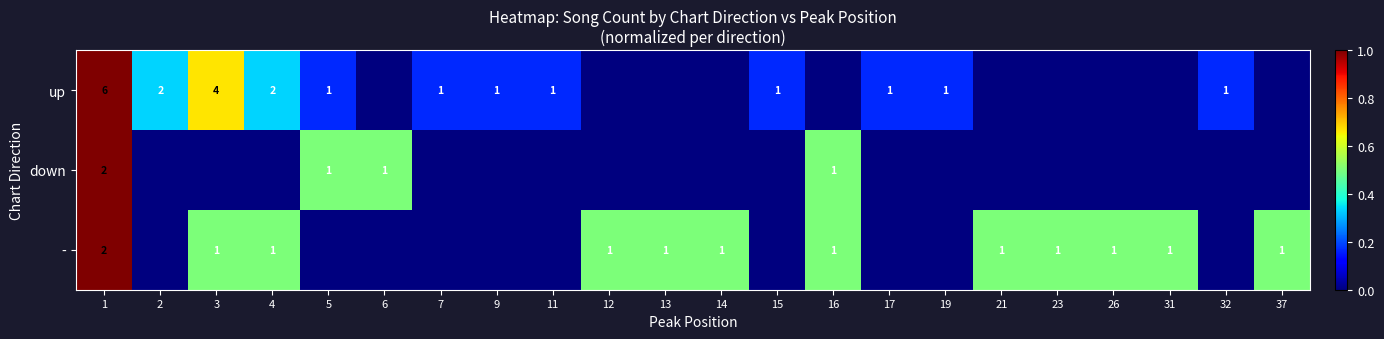

True or false: up has a value of 1 at 32.

True